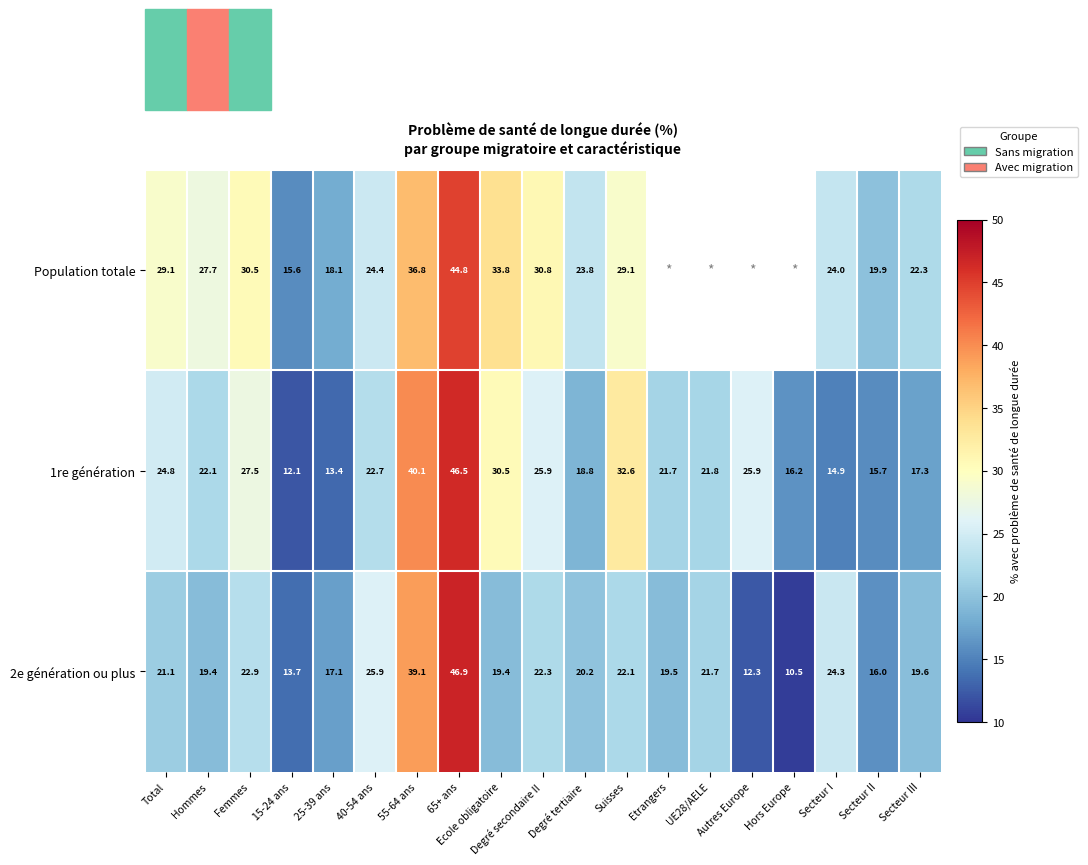

Which has a higher value, 40-54 ans or 65+ ans?

65+ ans